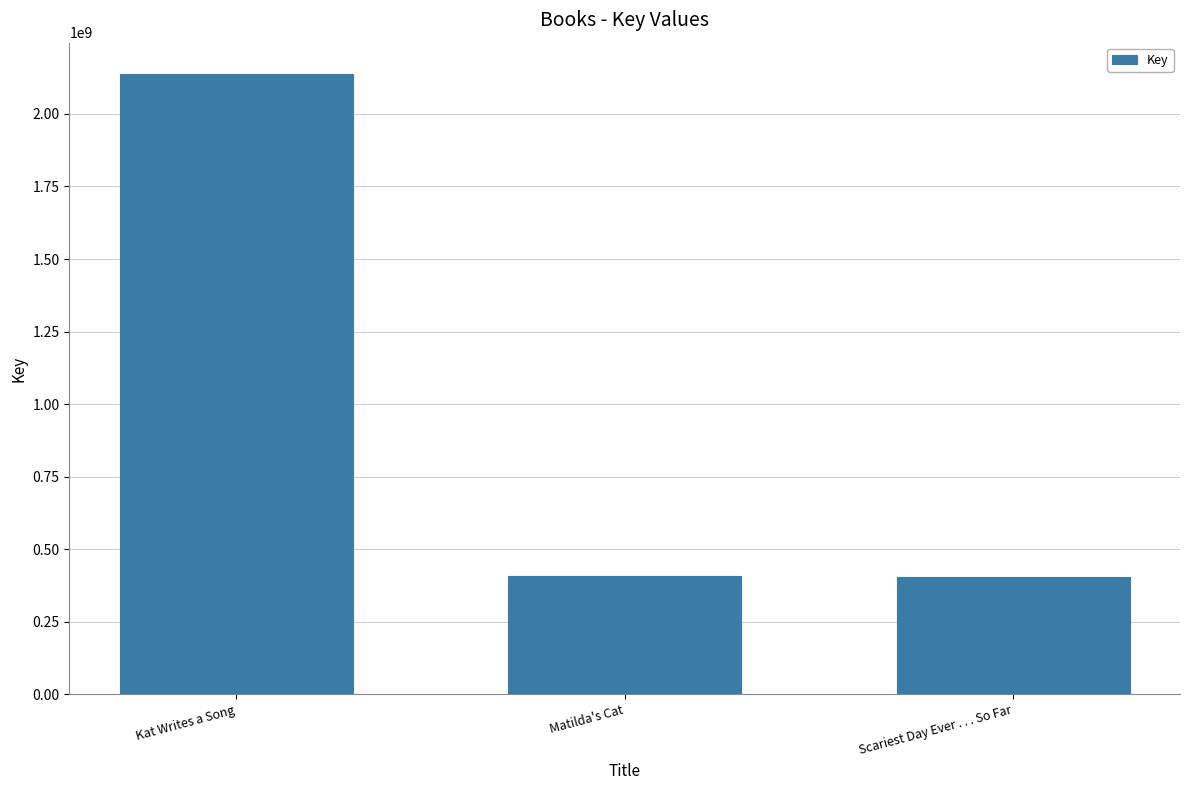

The value at Matilda's Cat is 406940619. True or false?

True